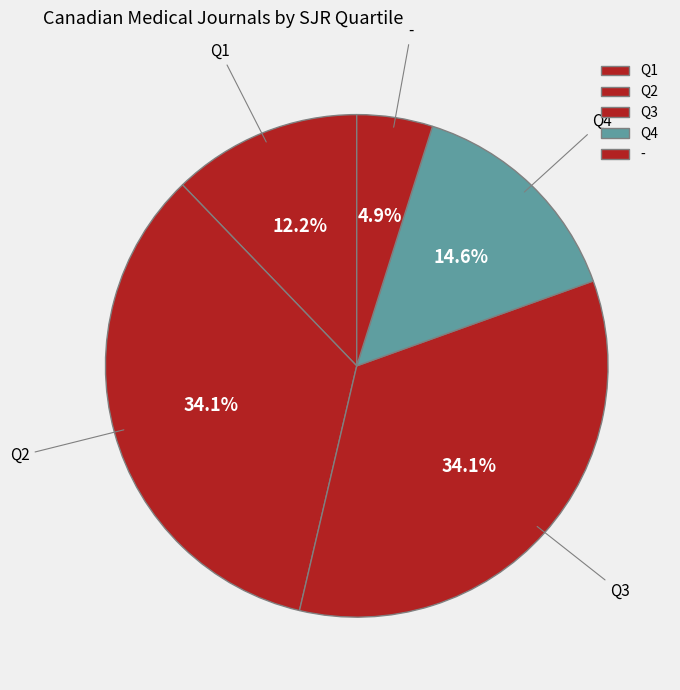

What percentage do Q1 and Q3 together represent?

46.3%